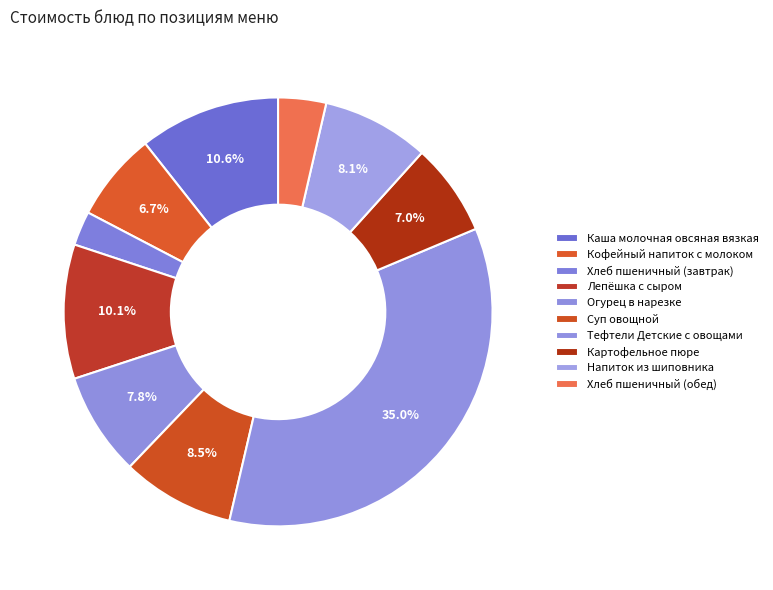

Which slice is the largest?

Тефтели Детские с овощами